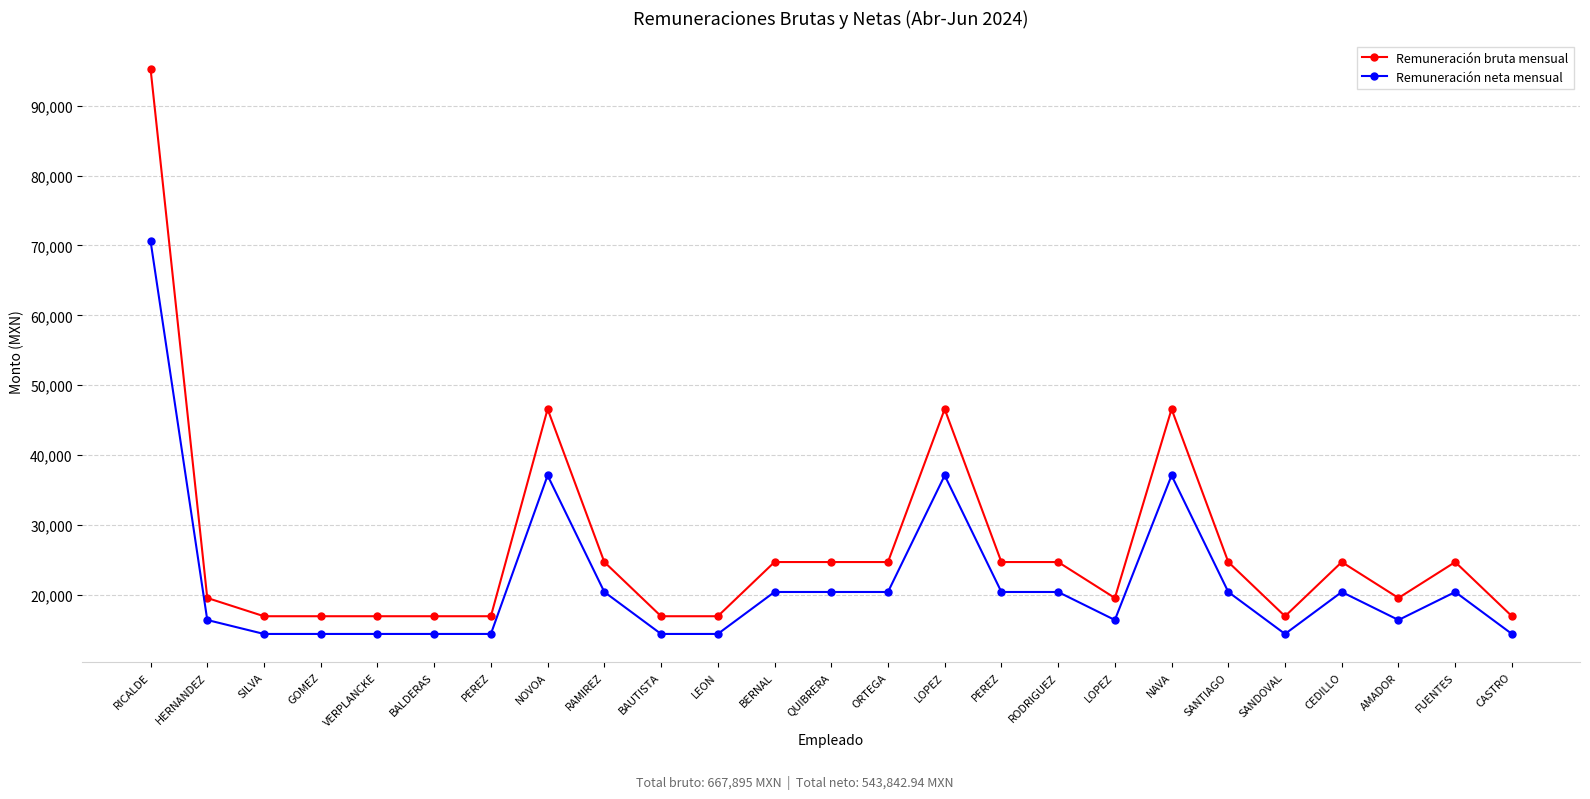

Count the number of categories in the chart.

25